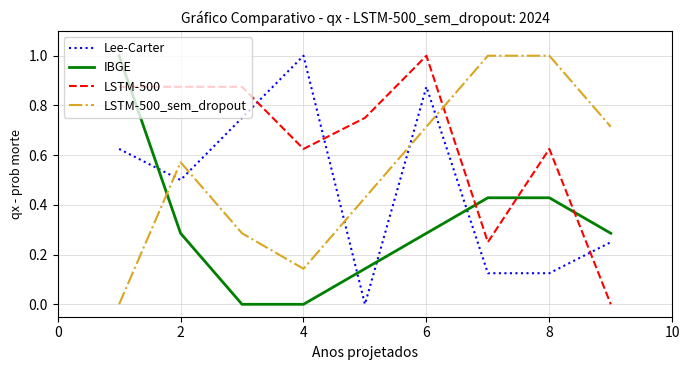

How many intersections are there between LSTM-500_sem_dropout and Lee-Carter?

5